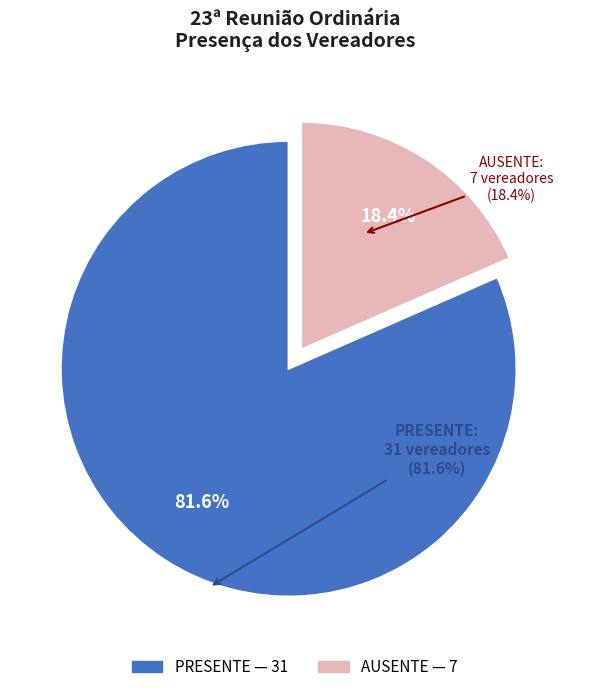

To the nearest percent, what is the difference between the largest and smallest slice percentages?

63%